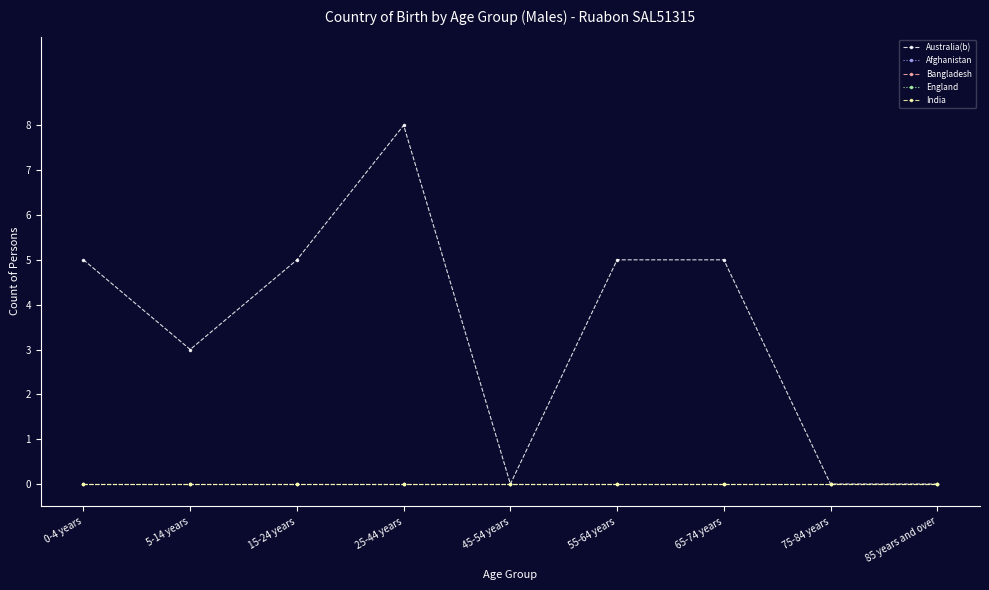

How many data points in Australia(b) are less than 5?

4